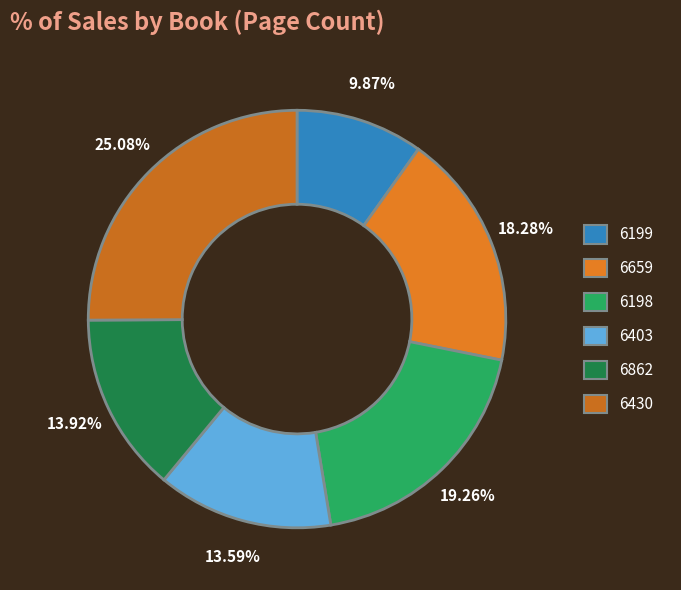

Is there any slice that represents more than half of the pie?

No